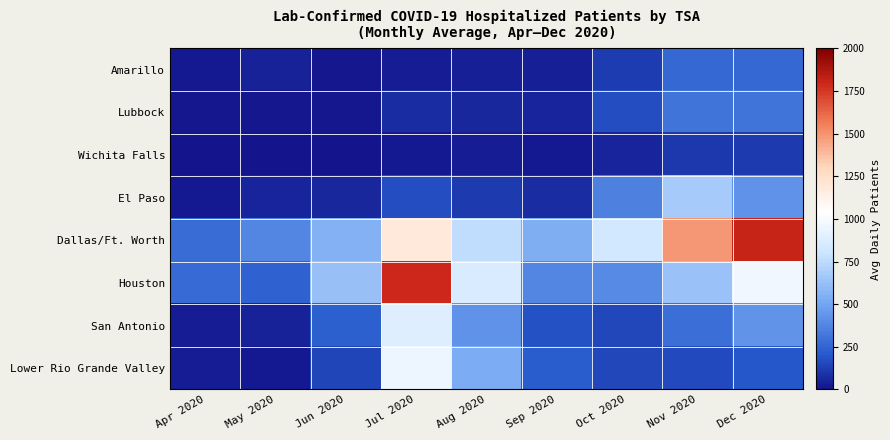

Reading left to right, list all the values displayed in this chart.

Amarillo: Apr 2020=23.3	May 2020=44.2	Jun 2020=15.2	Jul 2020=29.4	Aug 2020=35.6	Sep 2020=35.7	Oct 2020=120.6	Nov 2020=261.4	Dec 2020=262.4
Lubbock: Apr 2020=15.6	May 2020=8.1	Jun 2020=12.2	Jul 2020=70.6	Aug 2020=56.1	Sep 2020=54.0	Oct 2020=170.1	Nov 2020=304.8	Dec 2020=310.9
Wichita Falls: Apr 2020=1.7	May 2020=0.4	Jun 2020=1.4	Jul 2020=22.4	Aug 2020=24.8	Sep 2020=22.5	Oct 2020=54.1	Nov 2020=104.4	Dec 2020=114.4
El Paso: Apr 2020=19.5	May 2020=49.5	Jun 2020=57.2	Jul 2020=166.9	Aug 2020=114.5	Sep 2020=76.1	Oct 2020=355.0	Nov 2020=673.7	Dec 2020=423.5
Dallas/Ft. Worth: Apr 2020=274.2	May 2020=381.2	Jun 2020=562.0	Jul 2020=1186.5	Aug 2020=759.1	Sep 2020=545.9	Oct 2020=830.7	Nov 2020=1490.5	Dec 2020=1810.0
Houston: Apr 2020=269.1	May 2020=235.4	Jun 2020=629.4	Jul 2020=1794.8	Aug 2020=863.8	Sep 2020=381.5	Oct 2020=394.5	Nov 2020=635.5	Dec 2020=971.4
San Antonio: Apr 2020=30.8	May 2020=42.0	Jun 2020=232.5	Jul 2020=885.1	Aug 2020=428.6	Sep 2020=180.4	Oct 2020=150.5	Nov 2020=288.6	Dec 2020=430.2
Lower Rio Grande Valley: Apr 2020=26.9	May 2020=21.1	Jun 2020=144.5	Jul 2020=953.3	Aug 2020=531.9	Sep 2020=212.7	Oct 2020=155.9	Nov 2020=162.4	Dec 2020=199.0